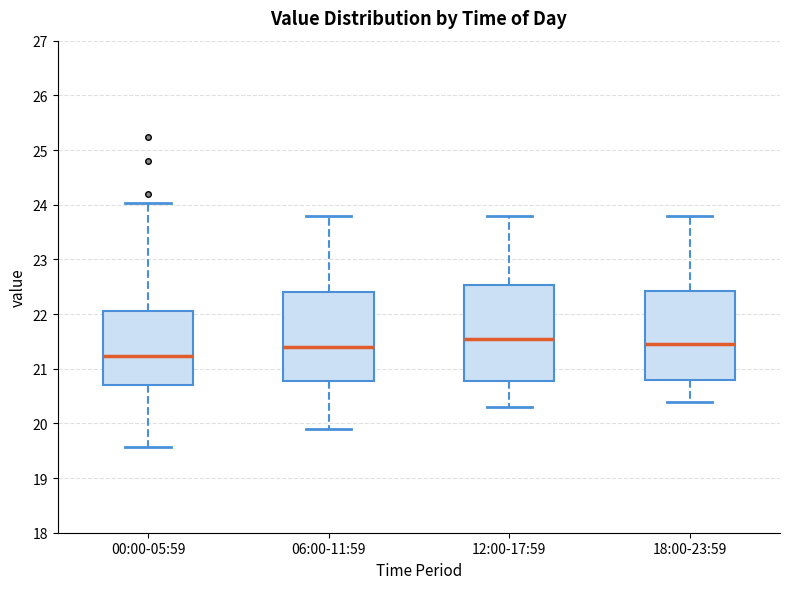

Where is the upper edge of the box for 06:00-11:59 on the y-axis? The values are not printed on the chart, so give them approximately, as read against the axis.

22.4